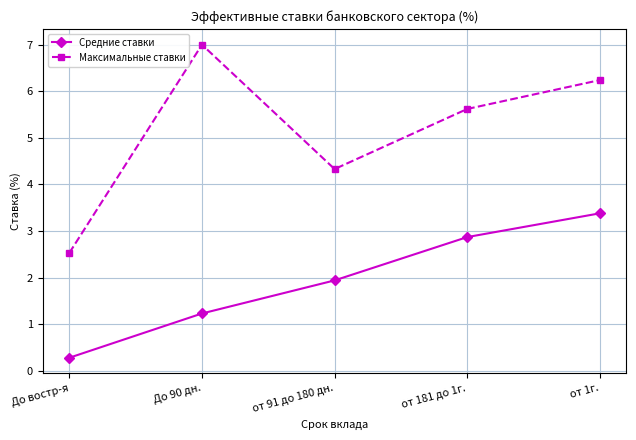

What is the label of the 4th point from the right?

До 90 дн.